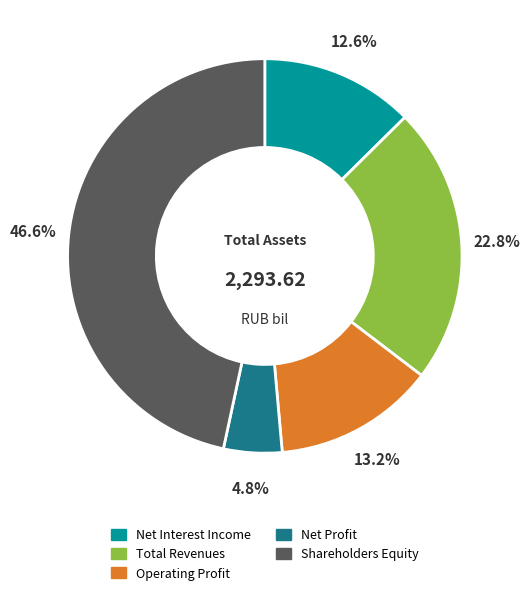

To the nearest percent, what is the average slice percentage?

20%